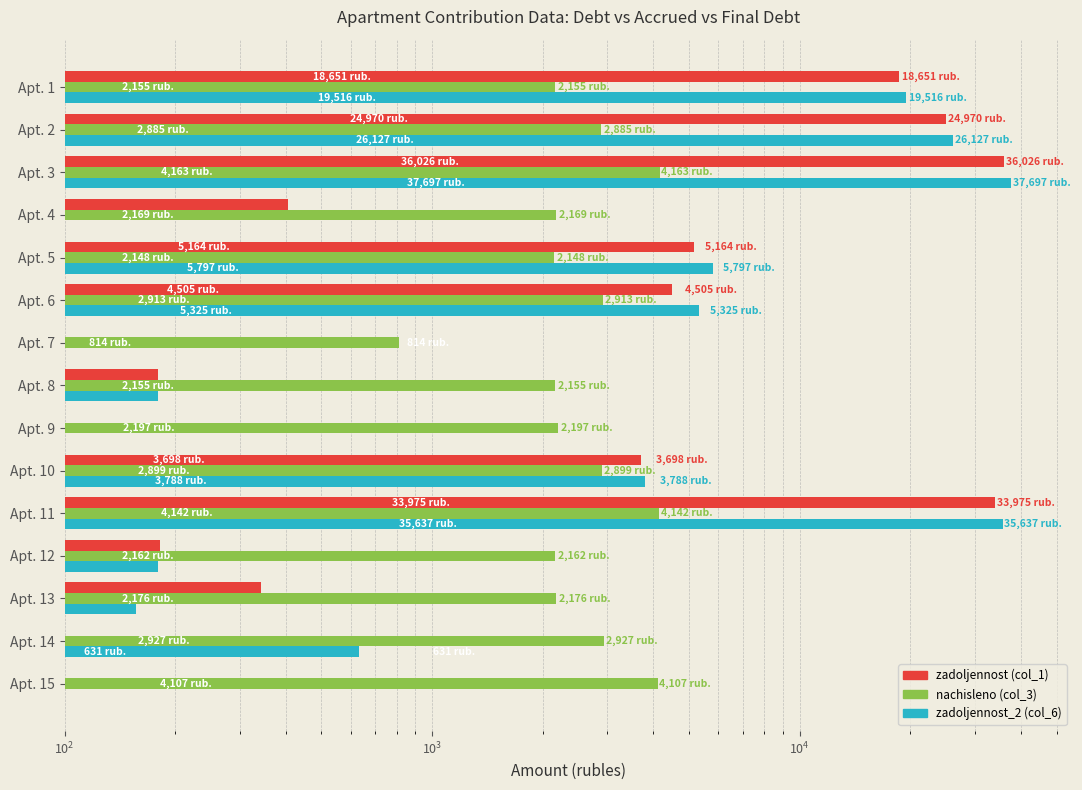

How many data points in zadoljennost (col_1) are less than 404?

7